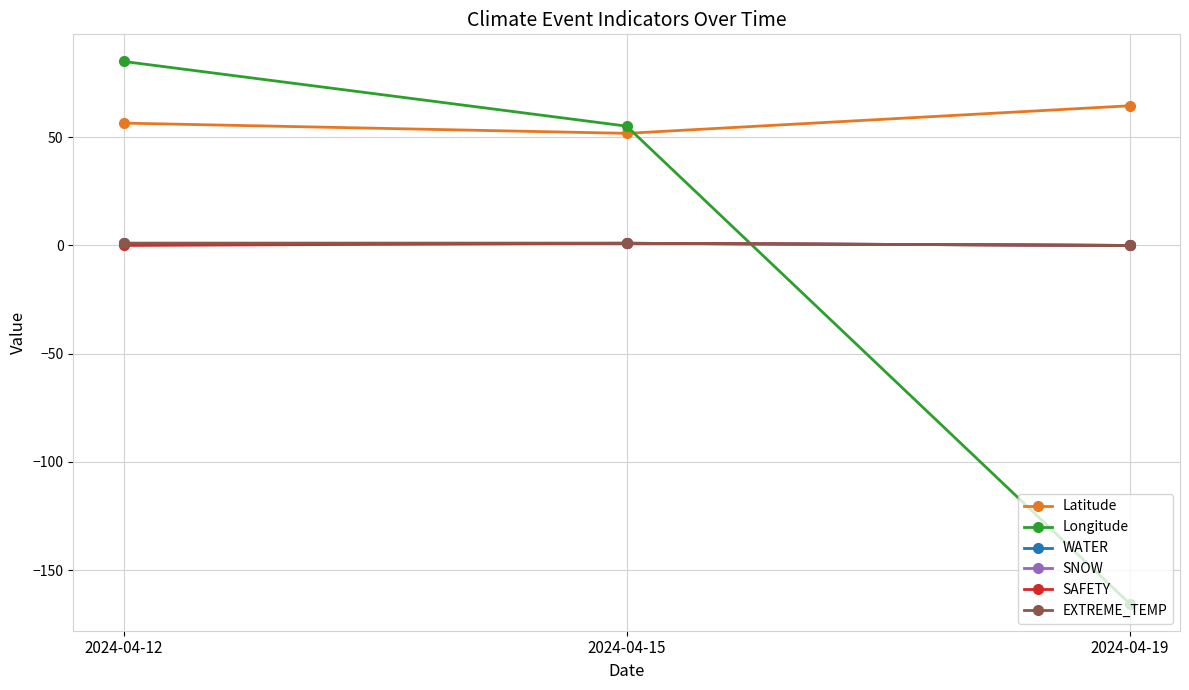

Does the chart have visible grid lines?

Yes